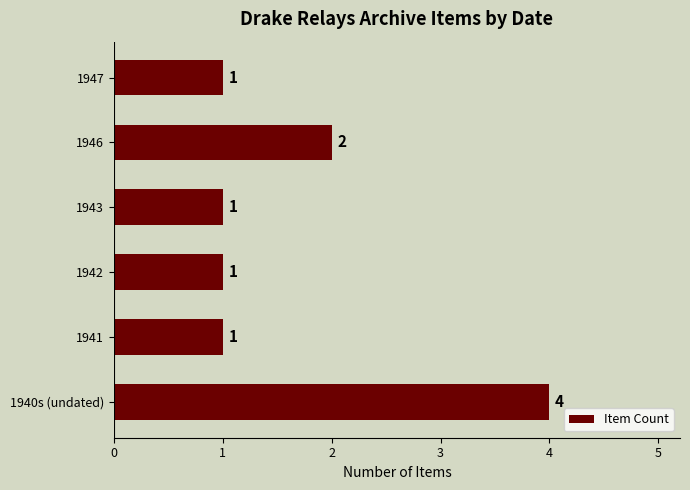

What is the change in value from 1940s (undated) to 1943?

-3